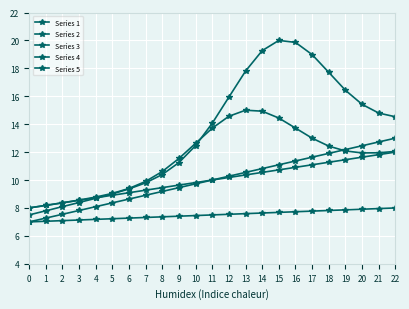

What is the sum of the Series 5 values at 19 and 10?

24.7